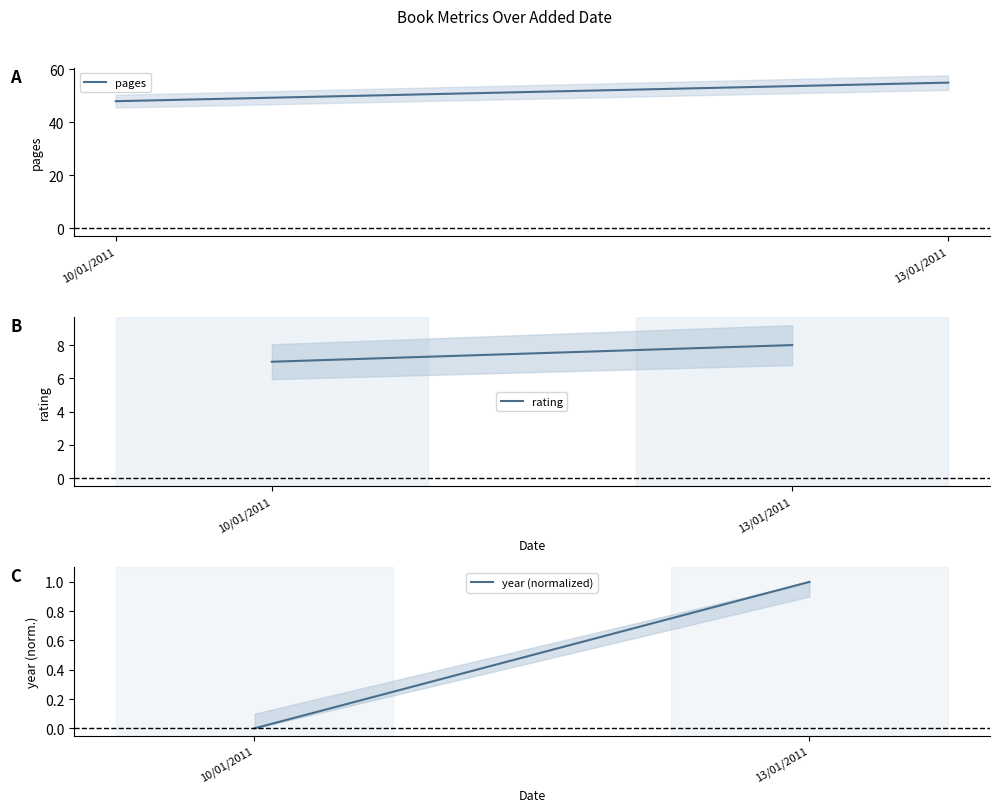

What is the sum of all year (normalized) values?

1